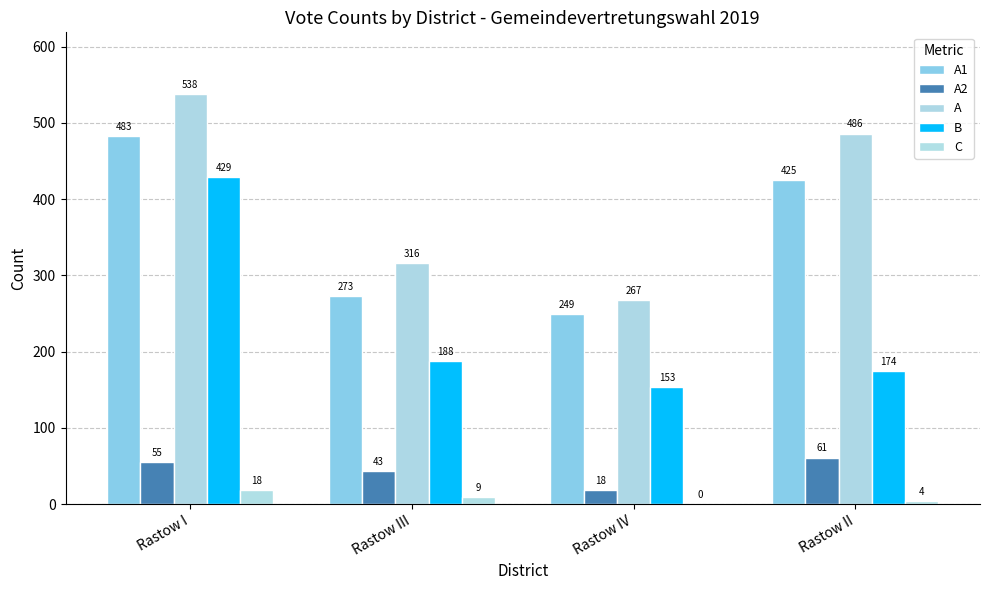

How many data points does each series have?

4